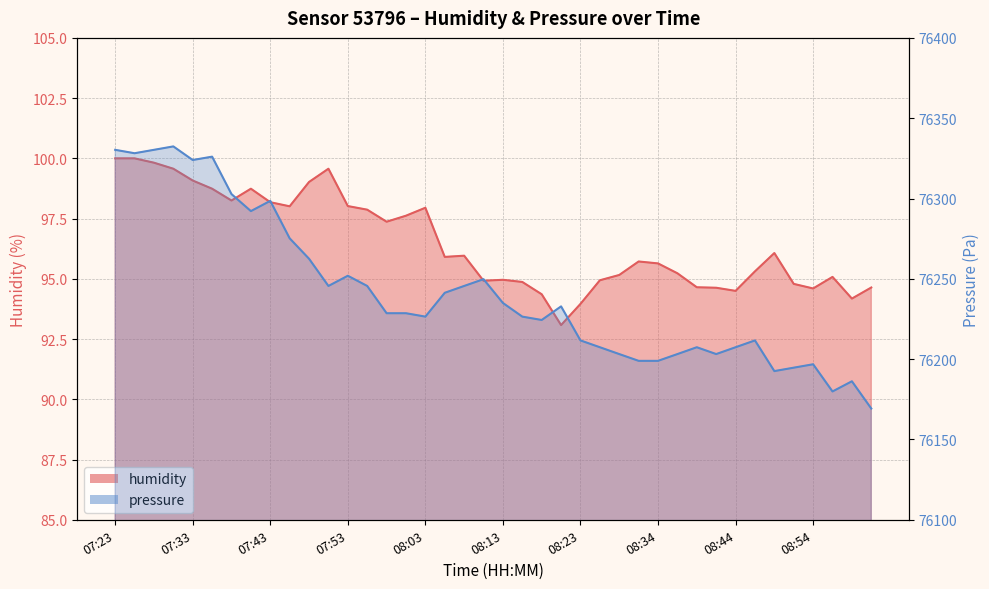

What is the average value of the humidity series?

96.5